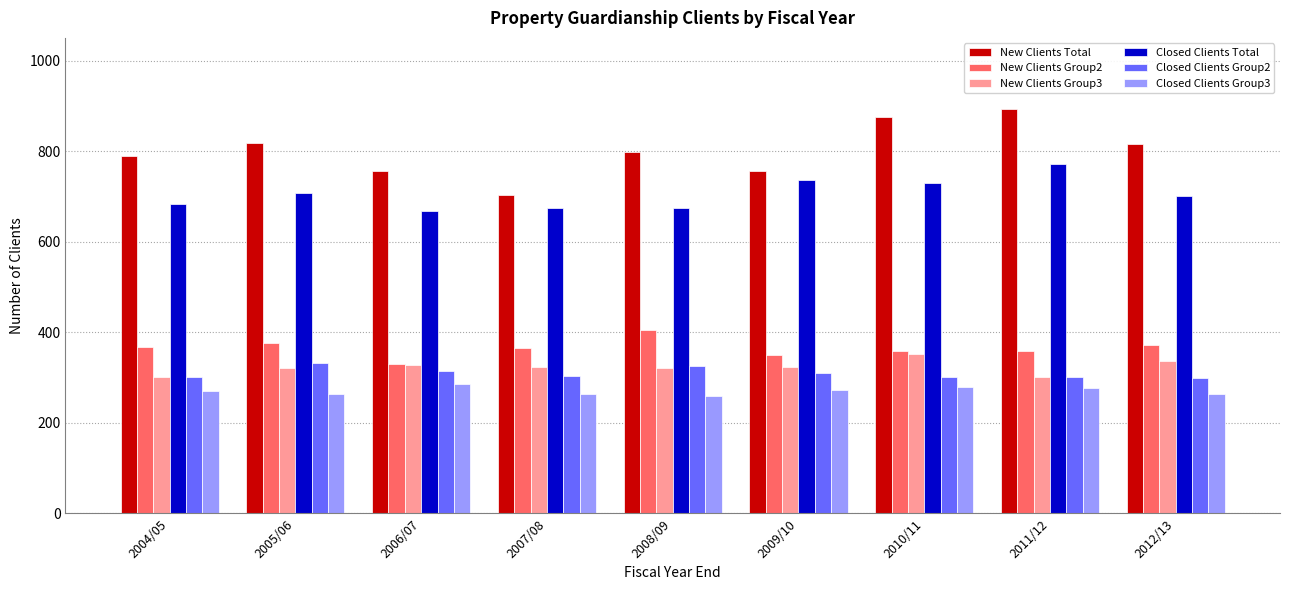

What is the label of the 5th bar from the right?

2008/09